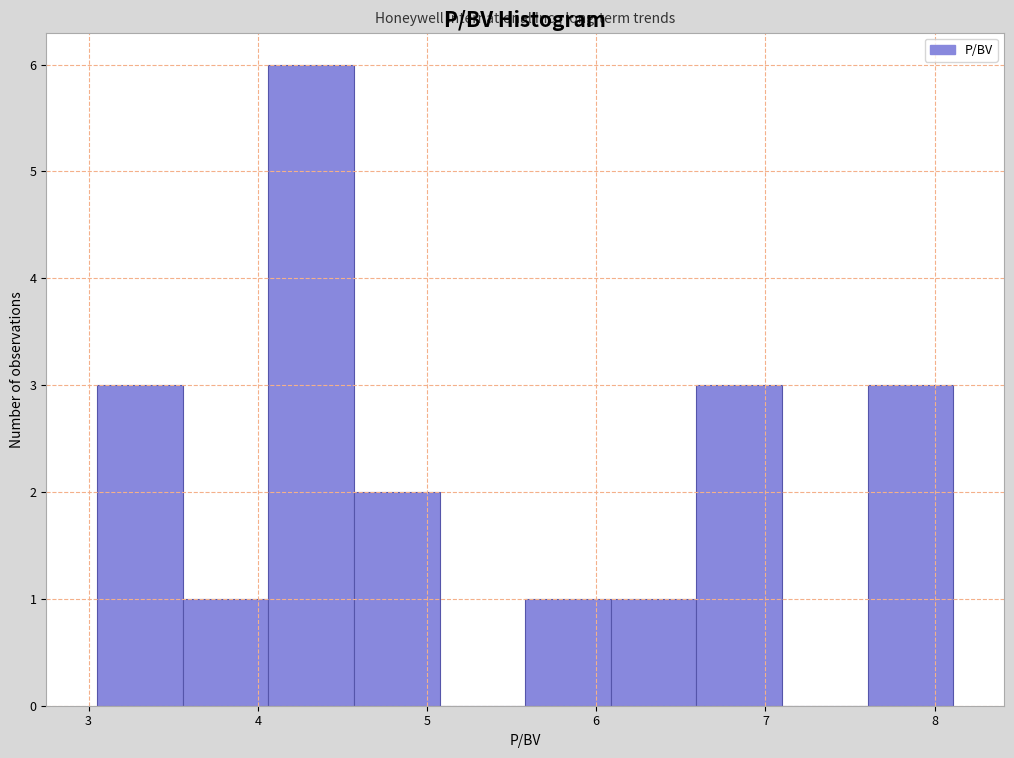

What is the height of the bar covering 4.1 to 4.6 on the x-axis? Neither the bar edges nor the heights are printed on the chart, so give them approximately, as read against the axes.

6